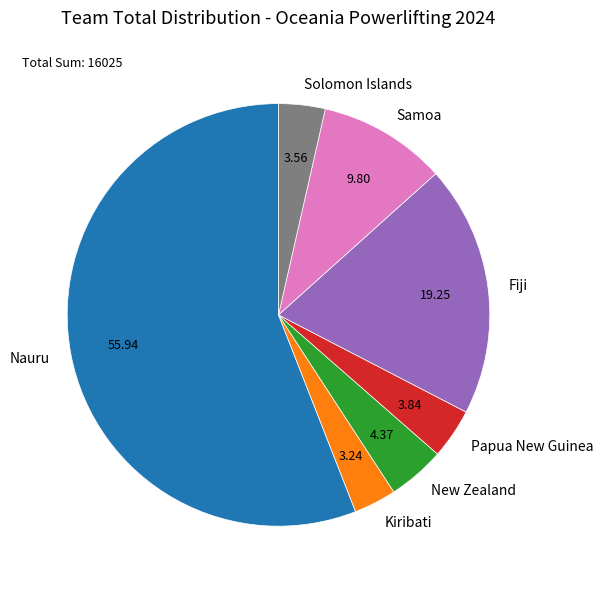

Count the number of slices in the pie.

7